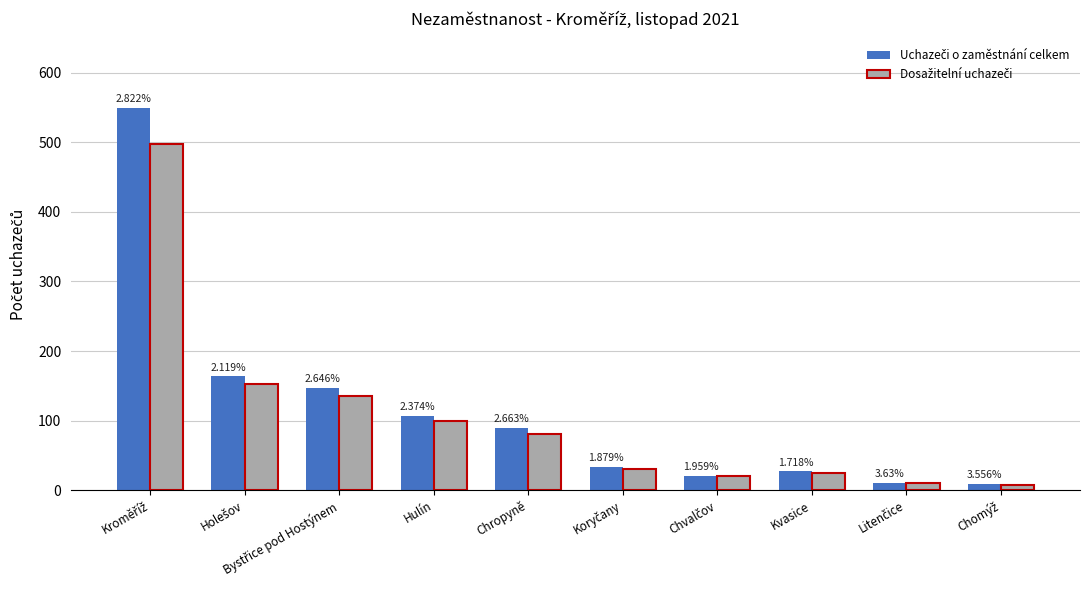

Are the bars horizontal?

No